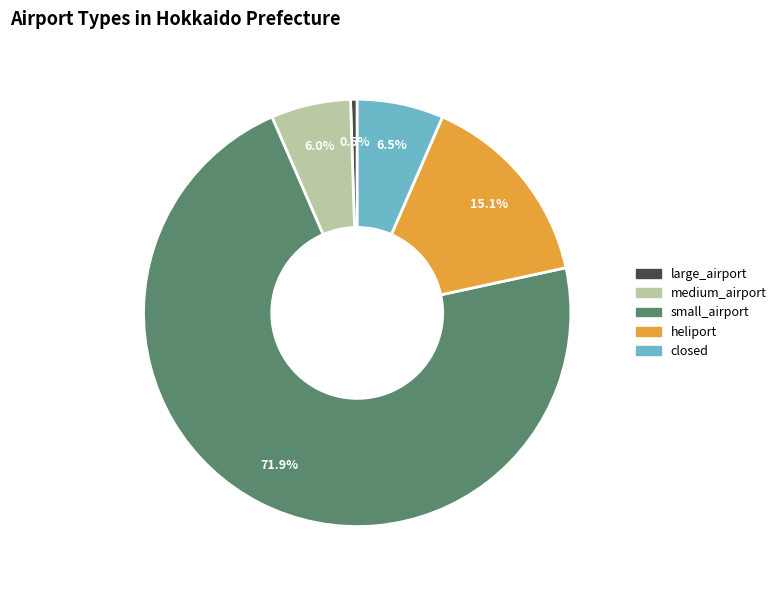

How much of the chart is everything except closed?

93.5%